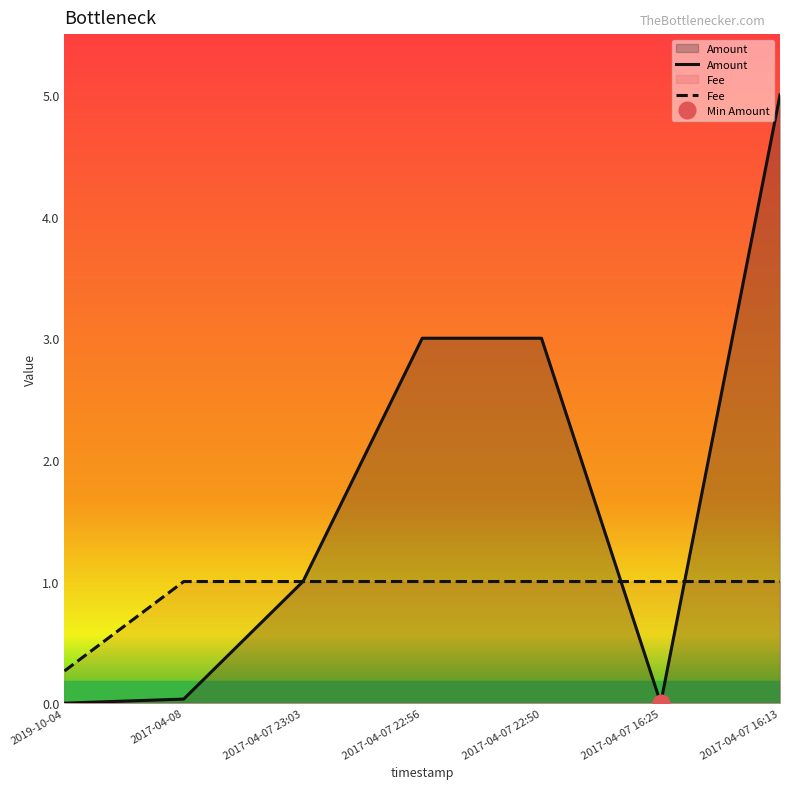

Which series ends up on top after the final intersection of Amount and Fee?

Amount